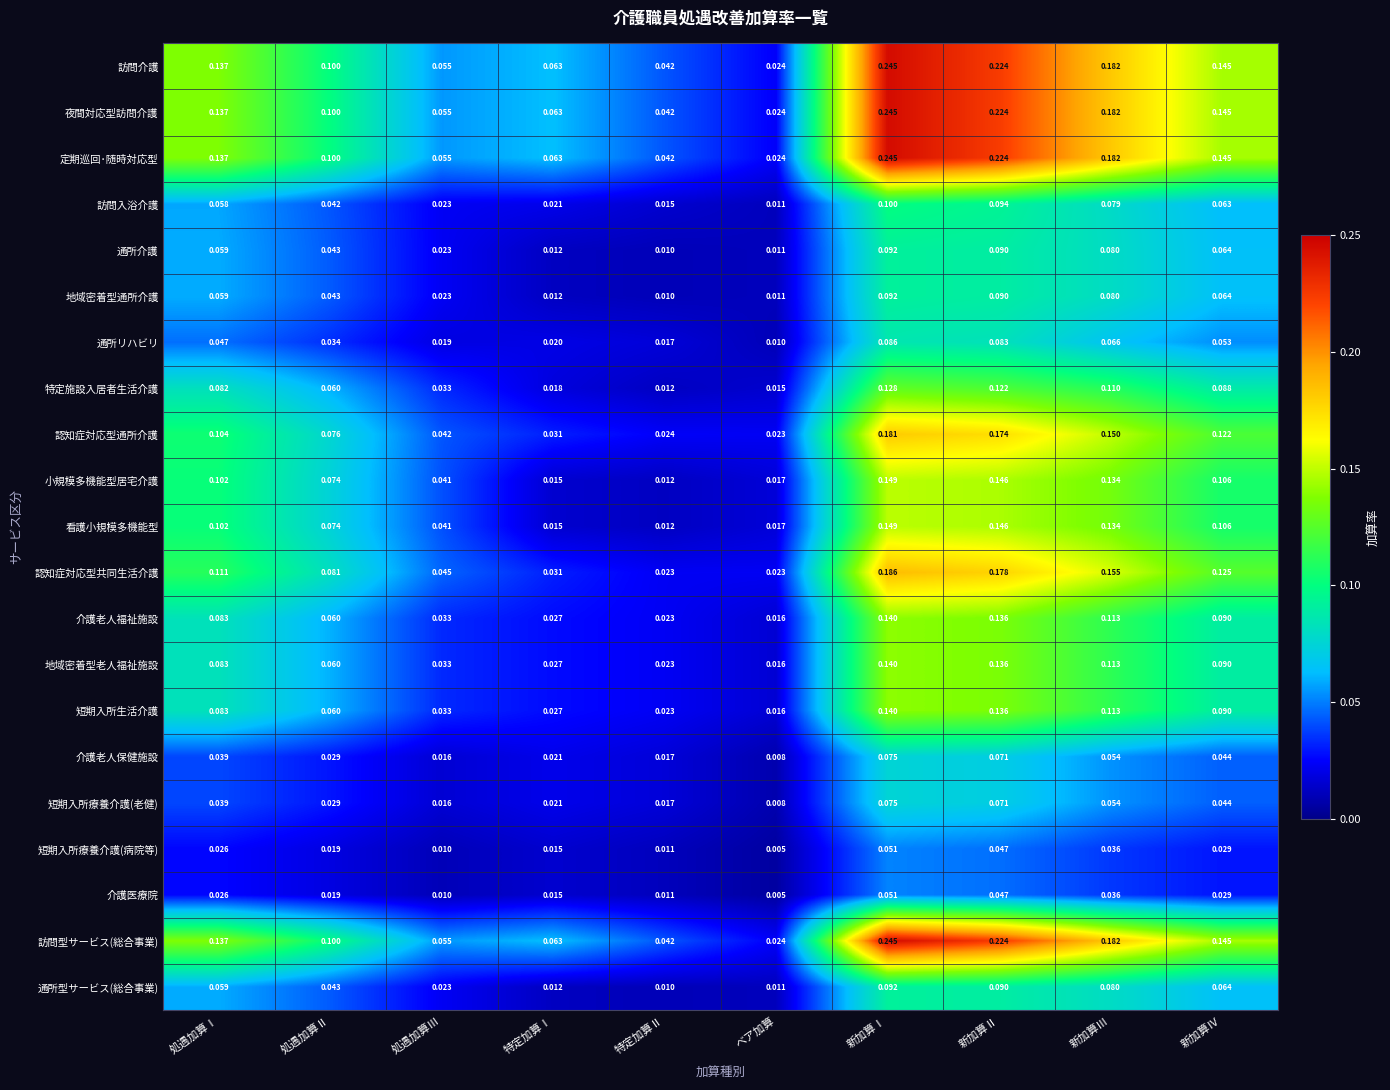

At which category is the sum across all series the highest?

新加算Ⅰ